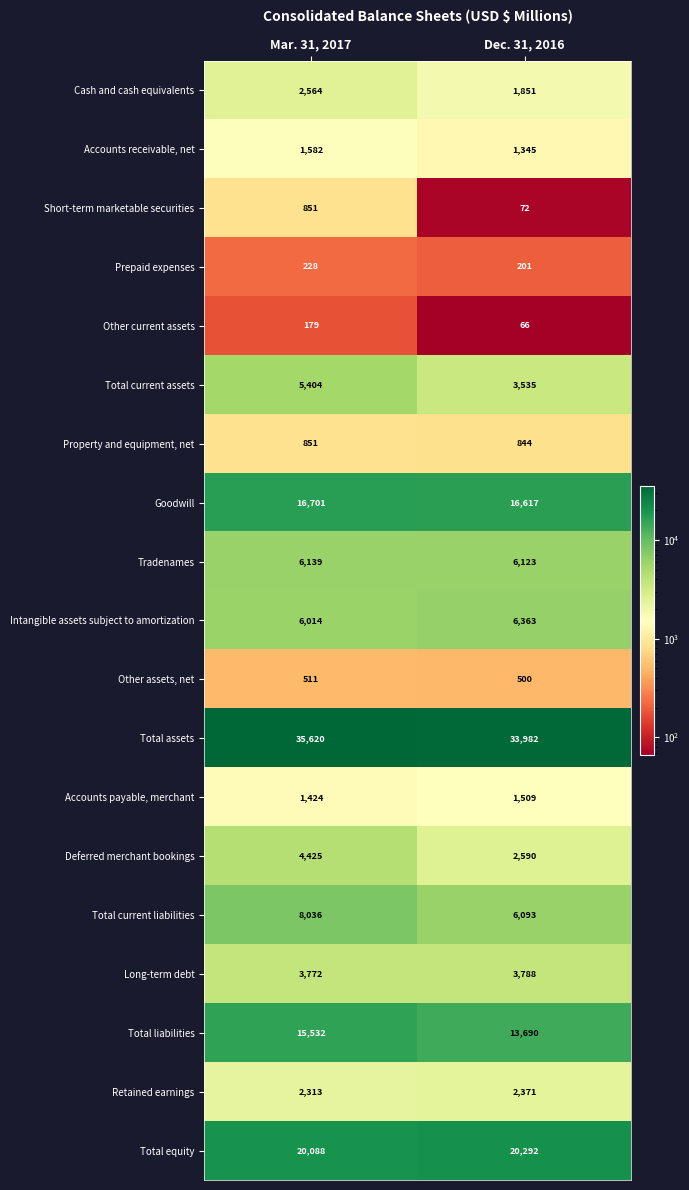

Which series has the widest spread of values?

Total current liabilities